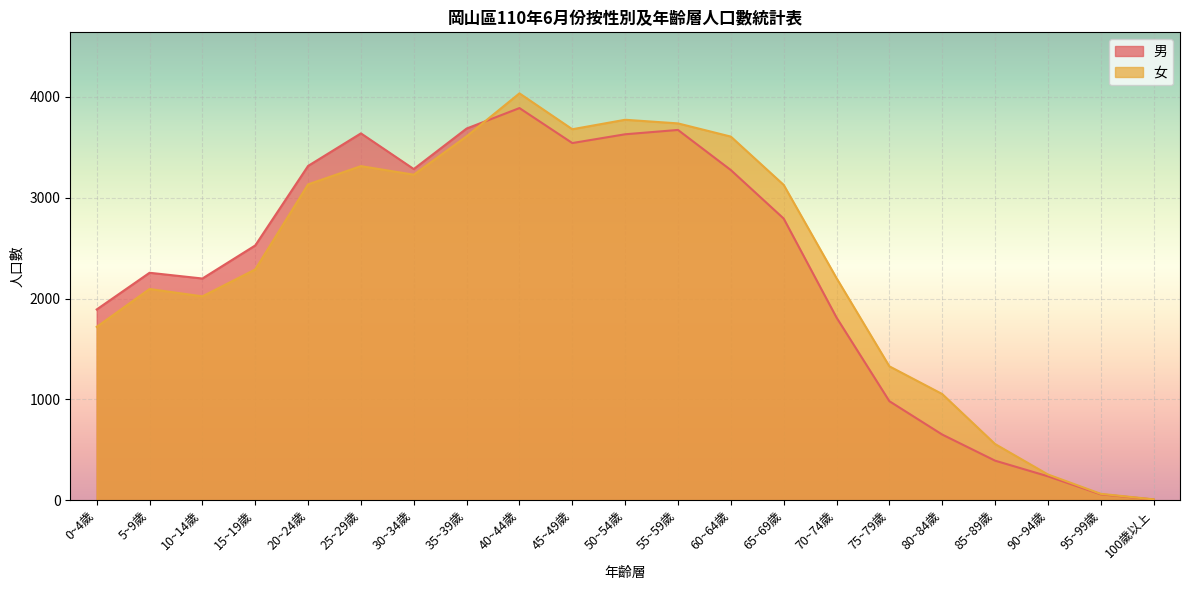

List the series in order of their peak value, lowest first.

男, 女